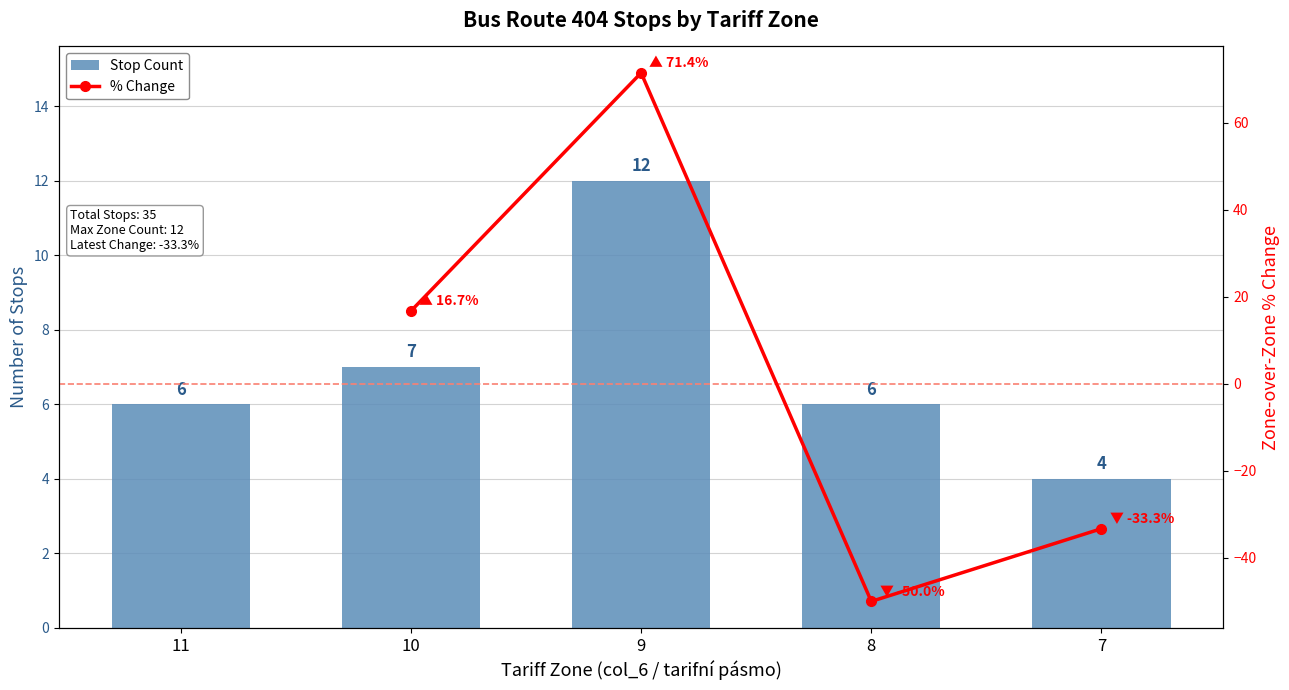

What value does the data have at 8?

6